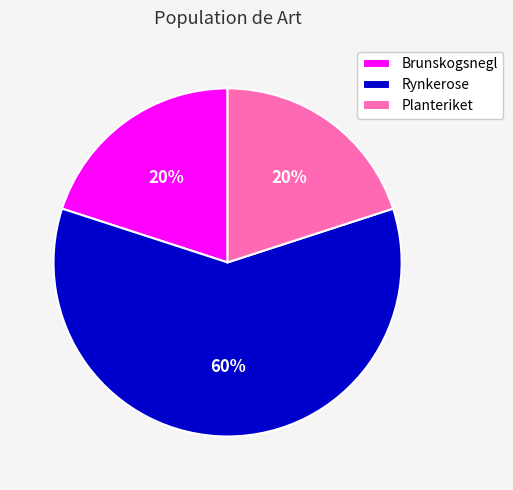

What is the majority slice?

Rynkerose